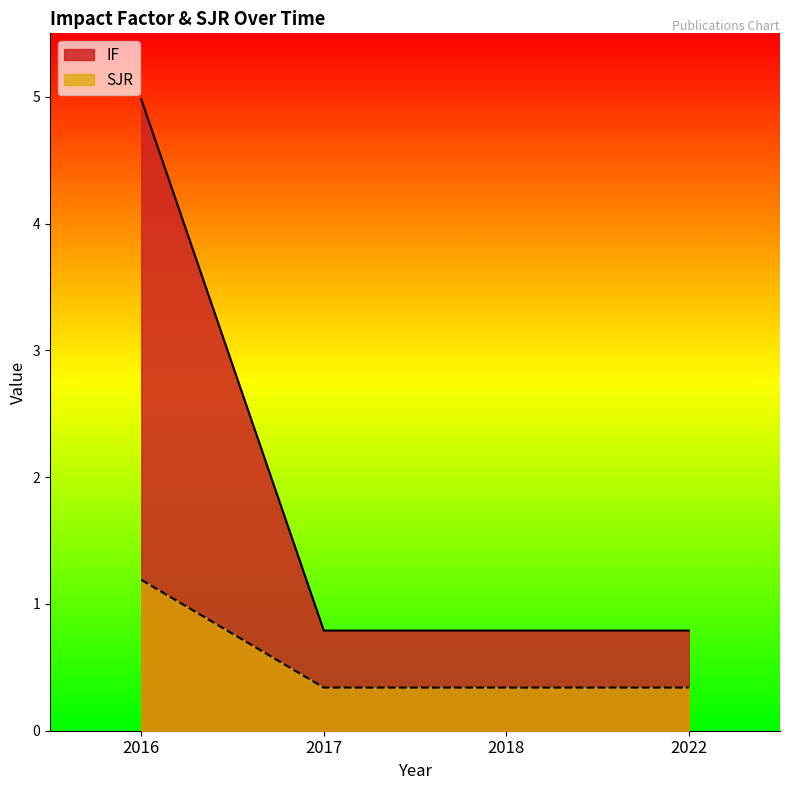

What is the value of the SJR point at the 4th from the left?

0.3